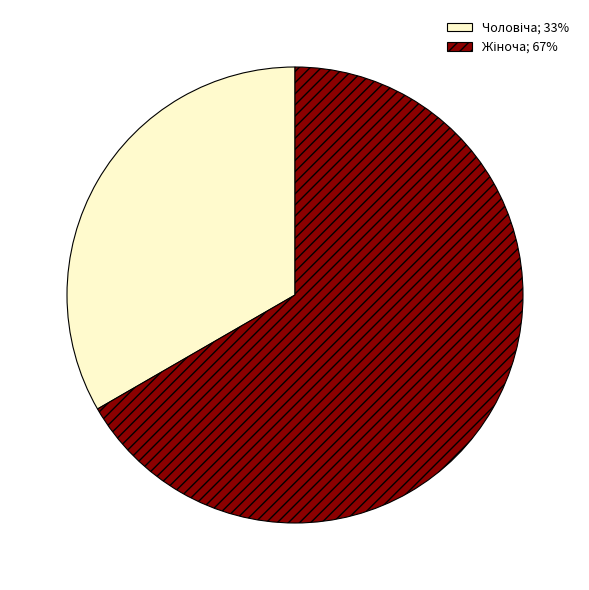

Is there a majority slice in this chart?

Yes